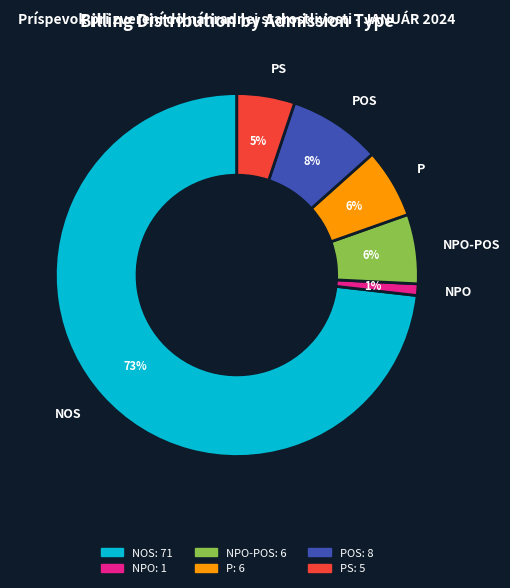

True or false: NPO-POS accounts for 1% of the total.

False